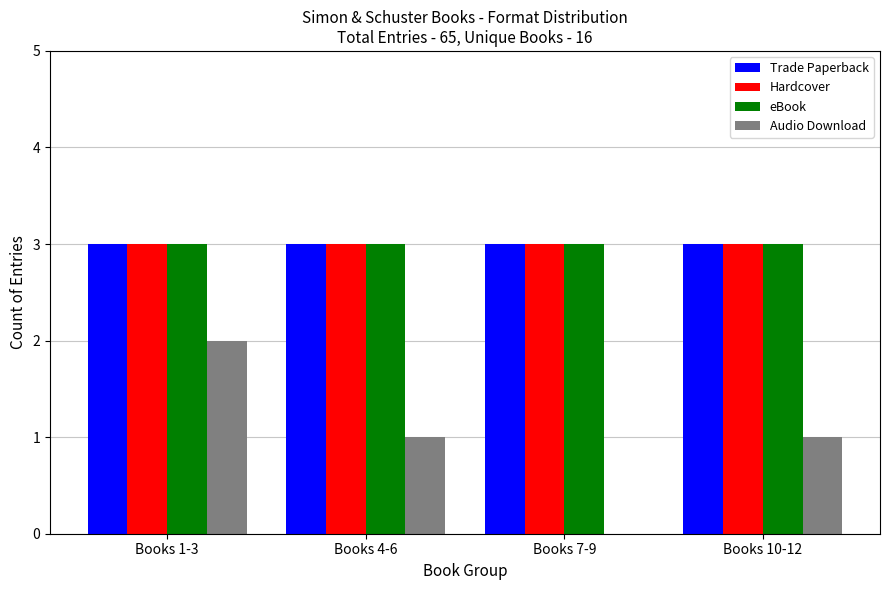

The Hardcover series shows 3 at Books 1-3. True or false?

True